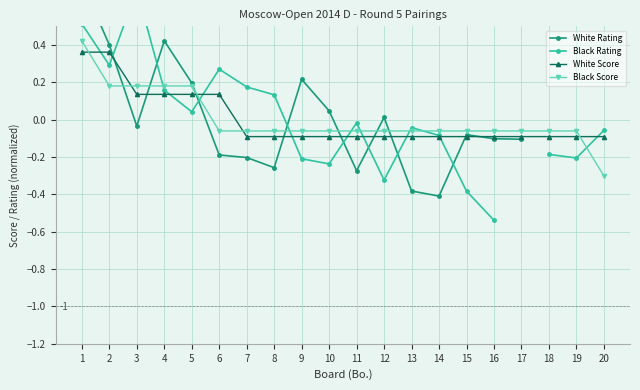

How many intersections are there between Black Score and White Rating?

7